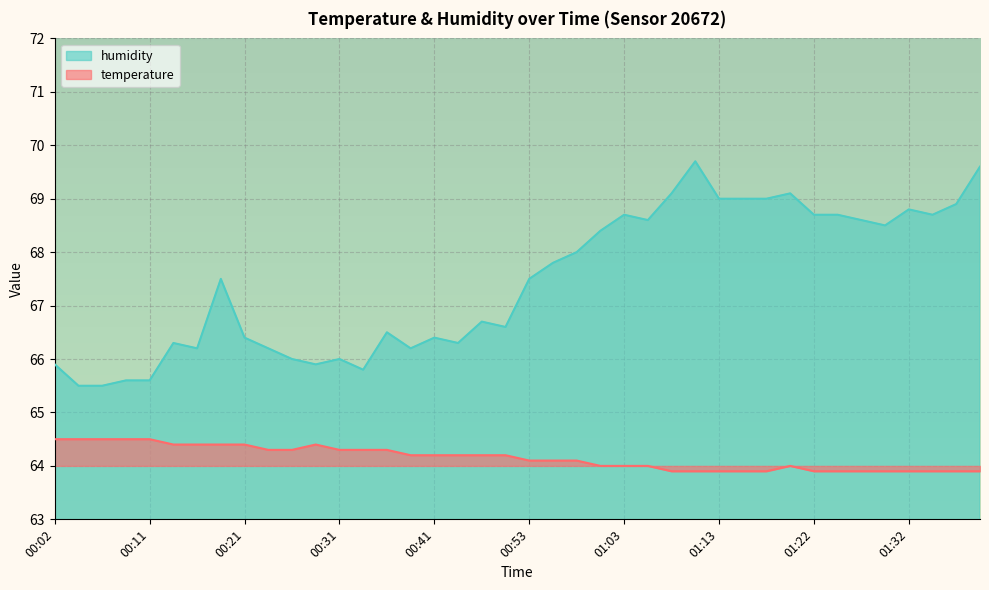

What is the total value across all series at 00:31?

130.3